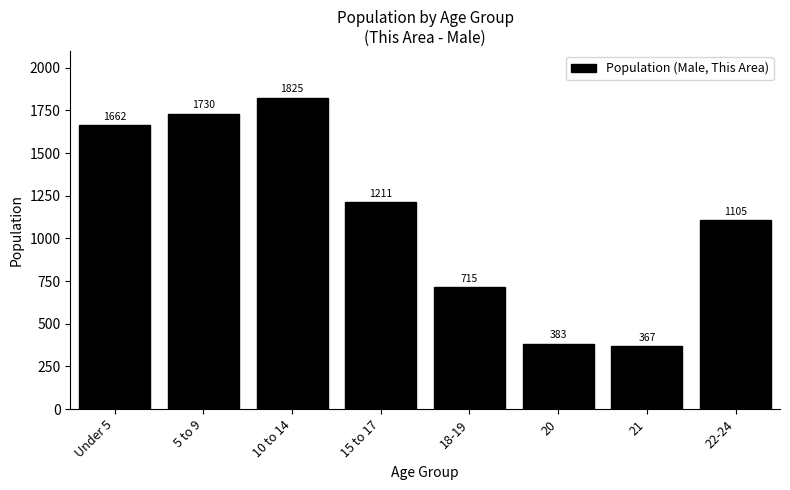

Reading left to right, transcribe all the data shown in this chart.

1662	1730	1825	1211	715	383	367	1105